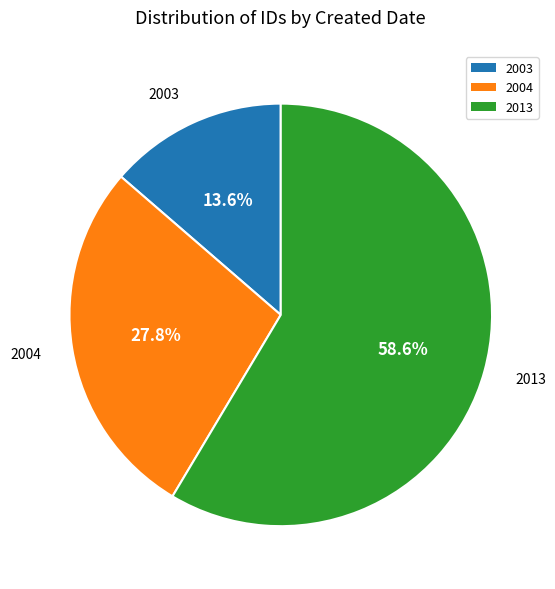

Which slice is the smallest?

2003